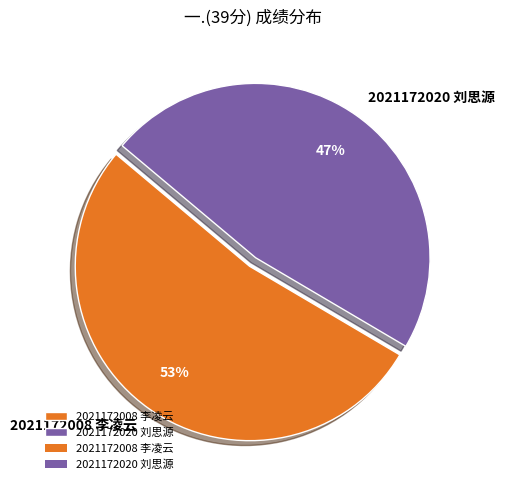

Do 2021172020 刘思源 and 2021172008 李凌云 together represent more than half of the pie?

Yes